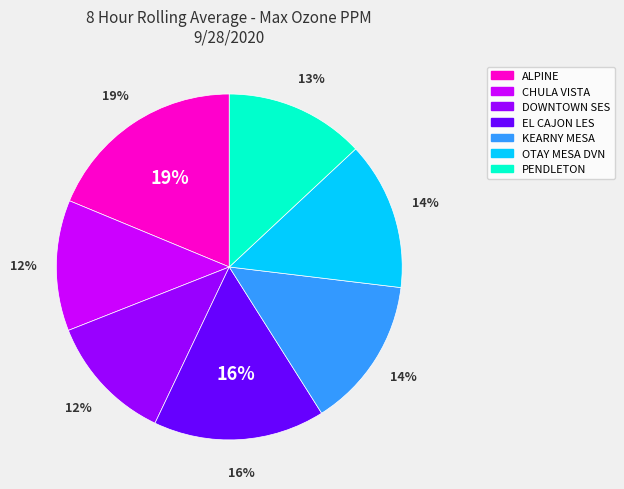

How many segments does this pie chart have?

7